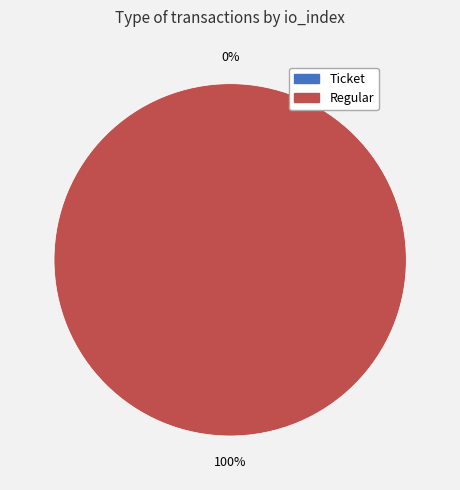

What percentage is NOT represented by Ticket?

100.0%